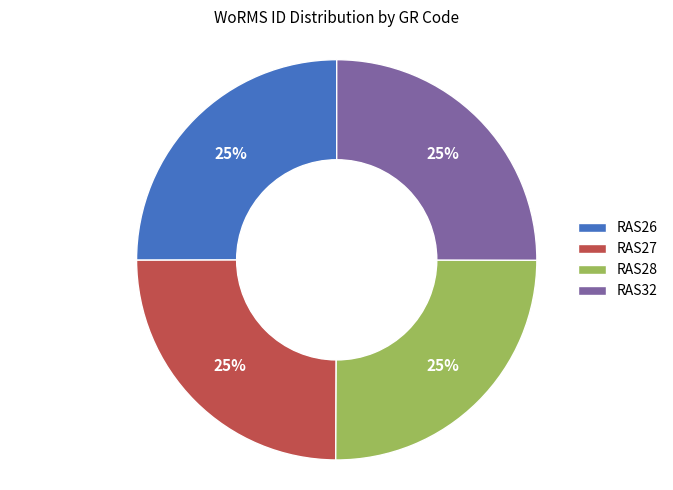

Does any single category account for the majority?

No